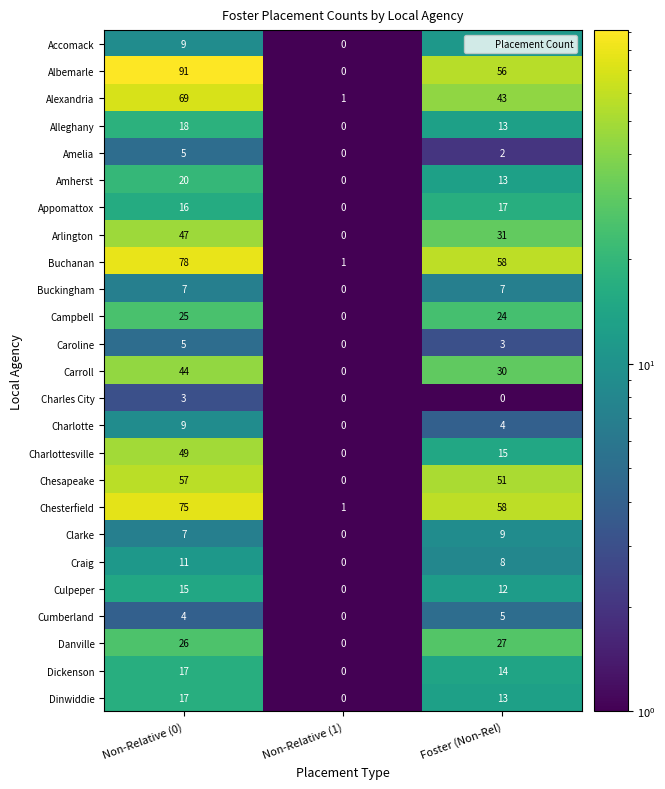

List the labels in order of Charlotte value, smallest first.

Non-Relative (1), Foster (Non-Rel), Non-Relative (0)